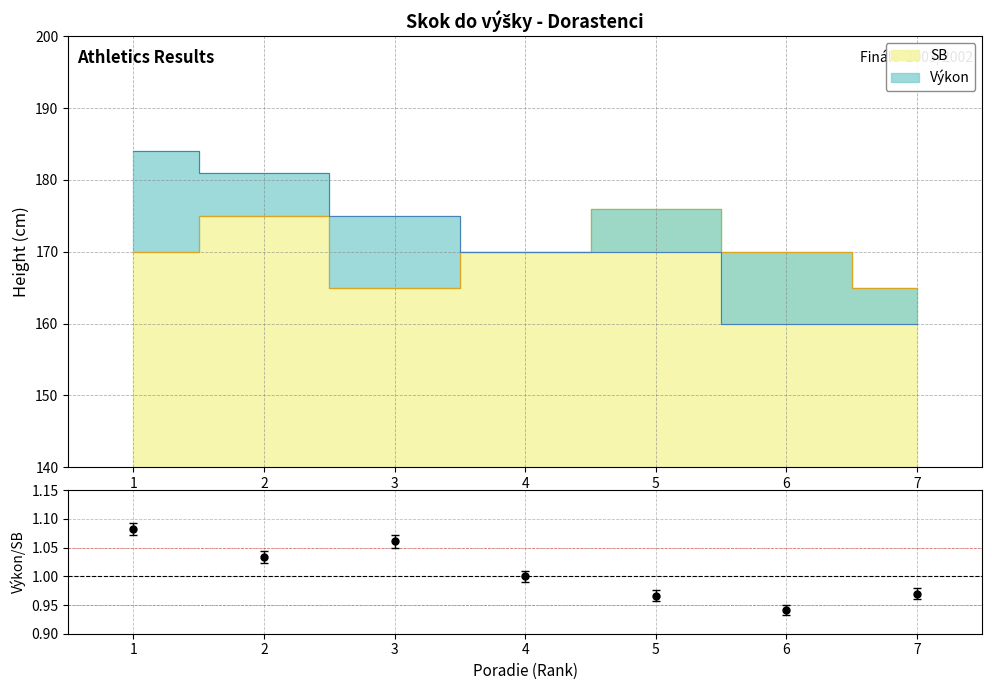

List the labels in order of value, largest first.

1, 3, 2, 4, 7, 5, 6